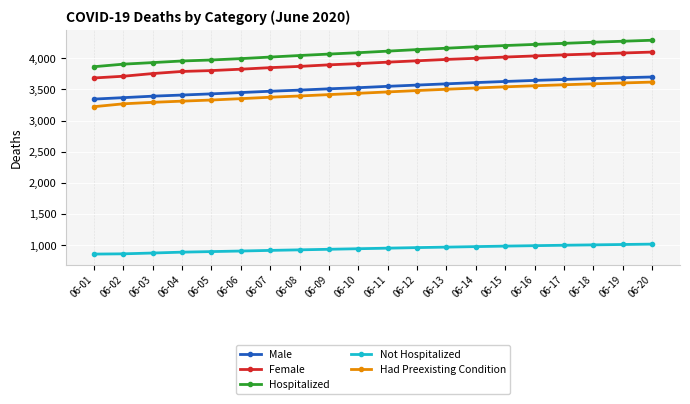

What is the maximum value for Hospitalized?

4290